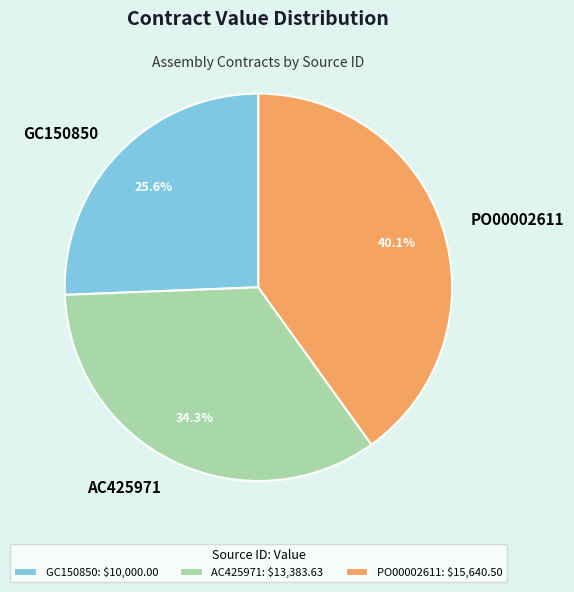

What is the smallest slice in the pie chart?

GC150850